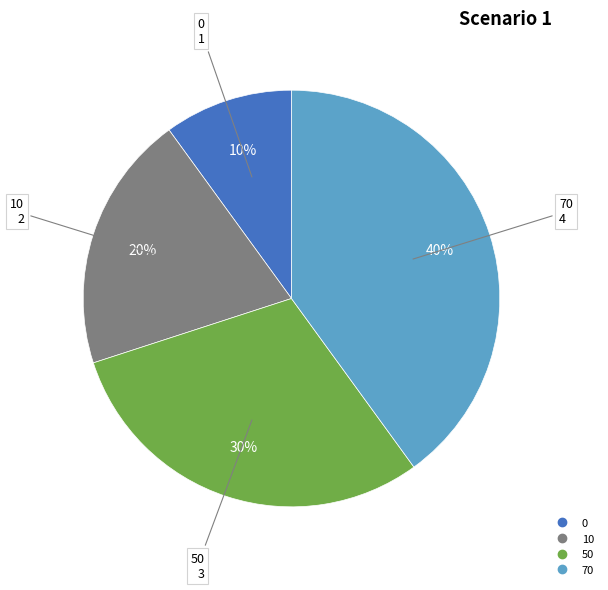

Do 70 and 10 together represent more than half of the pie?

Yes